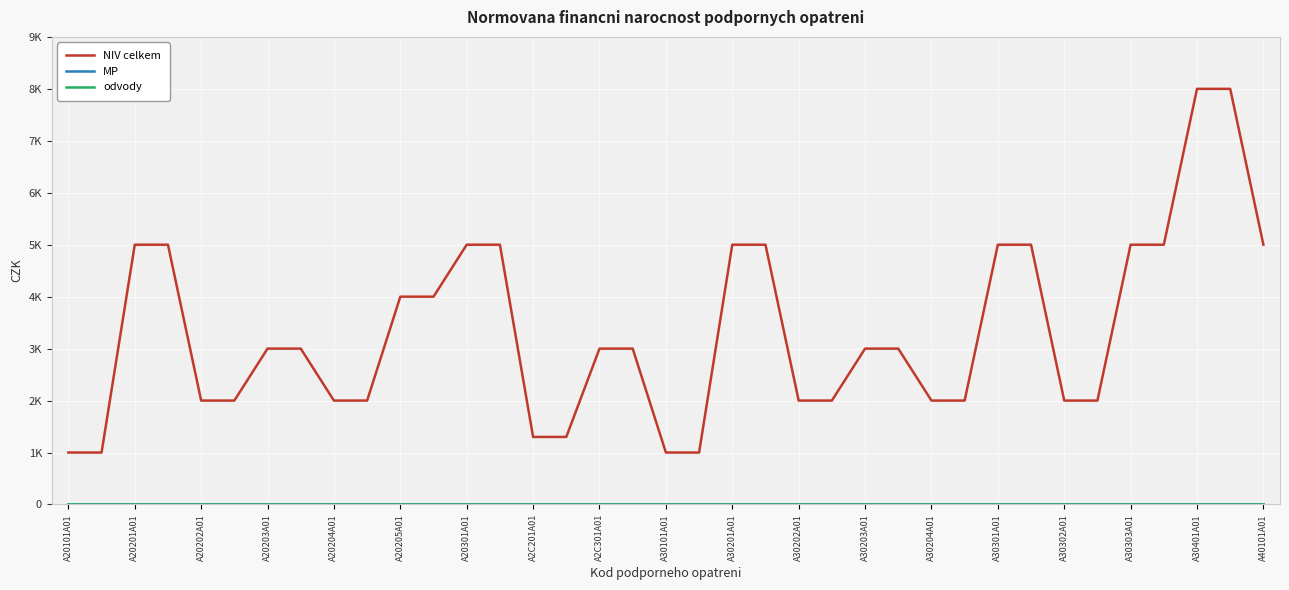

True or false: MP has more than 2 points higher than both neighbors.

False